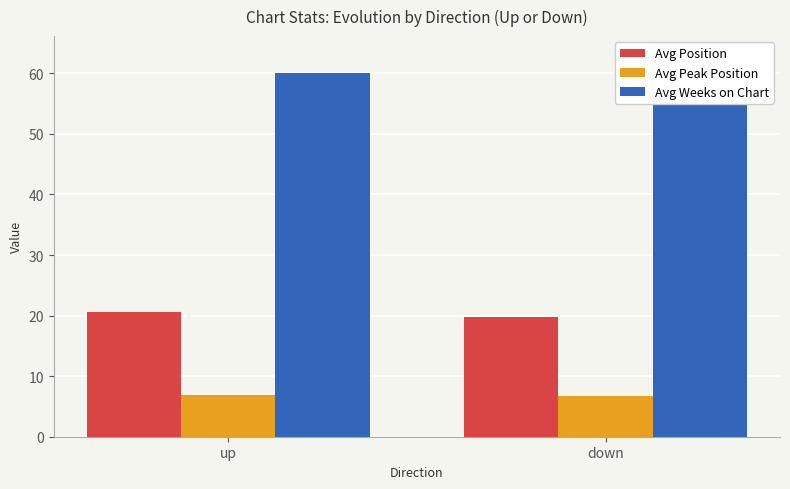

What value does the Avg Weeks on Chart series have at up?

60.0